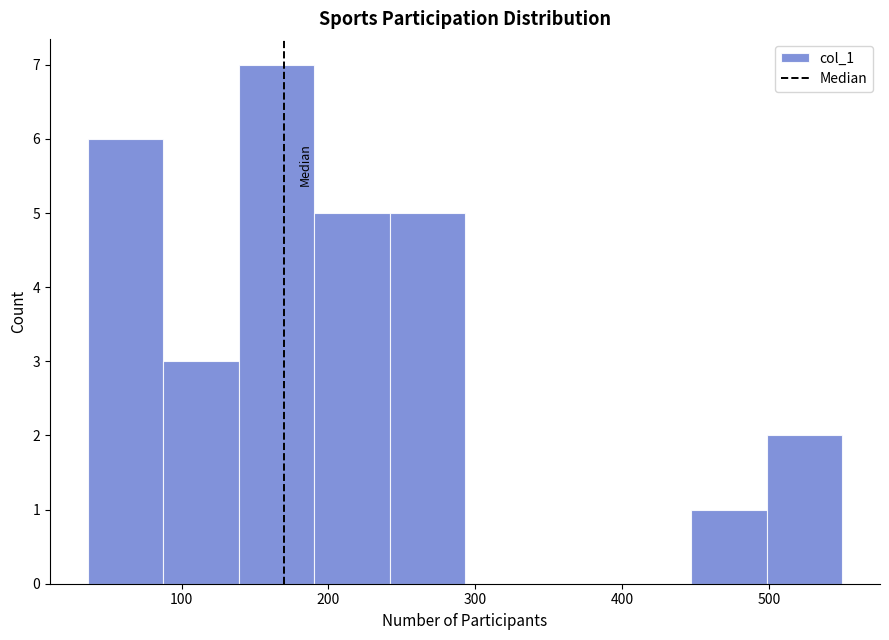

Reading left to right, list every bar in this chart as the range it spans on the x-axis followed by its height. Neither the bar edges nor the heights are printed on the chart, so give them approximately, as read against the axes.

40 to 90: 6
90 to 140: 3
140 to 190: 7
190 to 240: 5
240 to 290: 5
290 to 340: 0
340 to 400: 0
400 to 450: 0
450 to 500: 1
500 to 550: 2